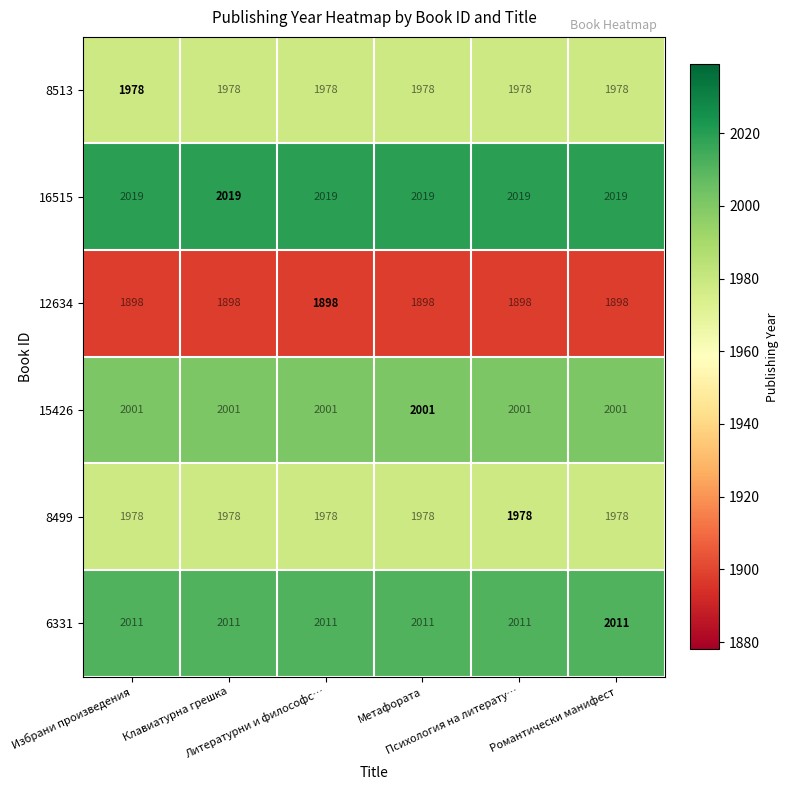

What is the minimum value for 15426?

2001